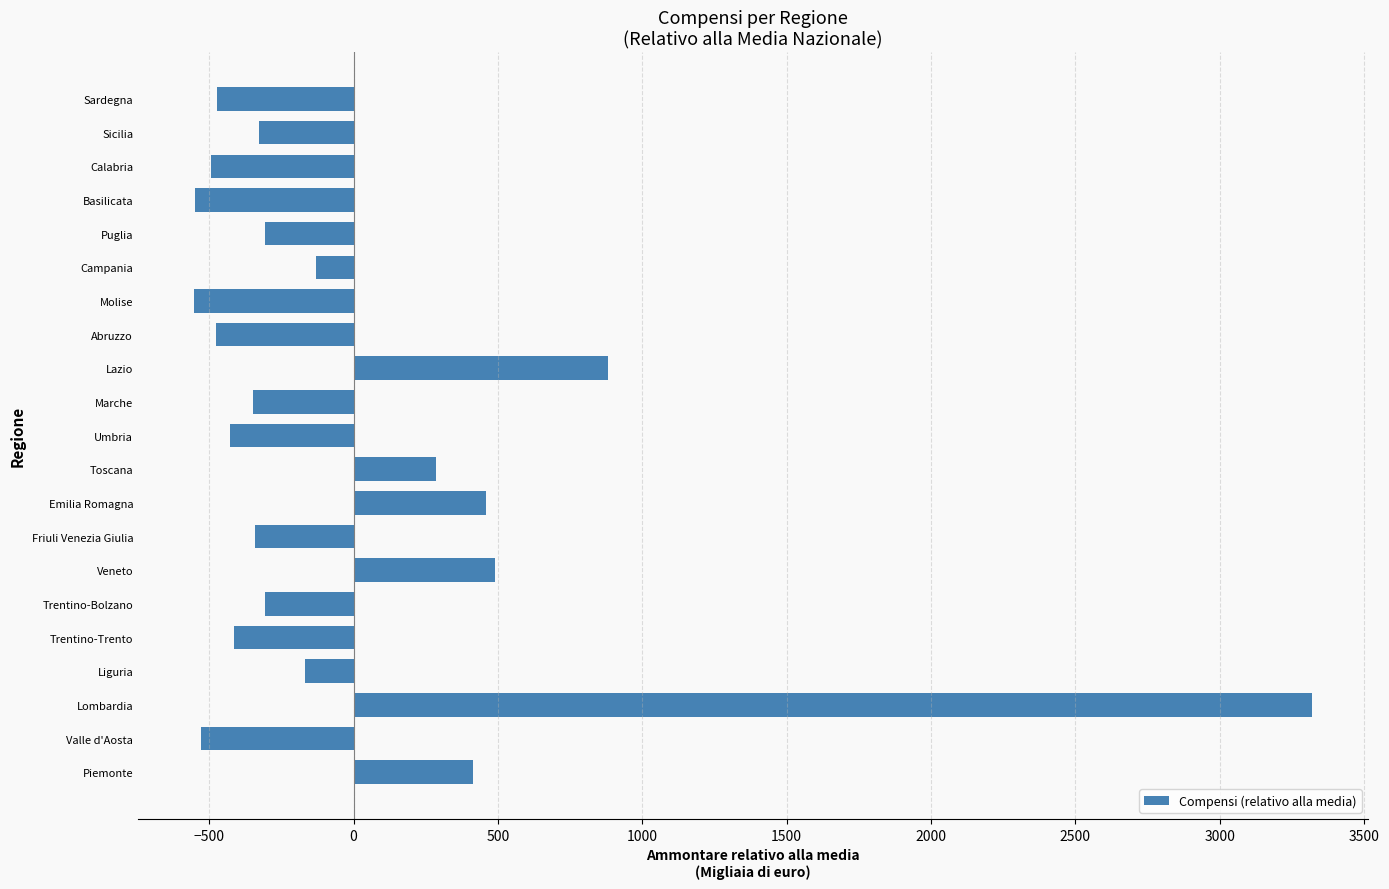

What is the minimum value shown in the chart?

-552.6